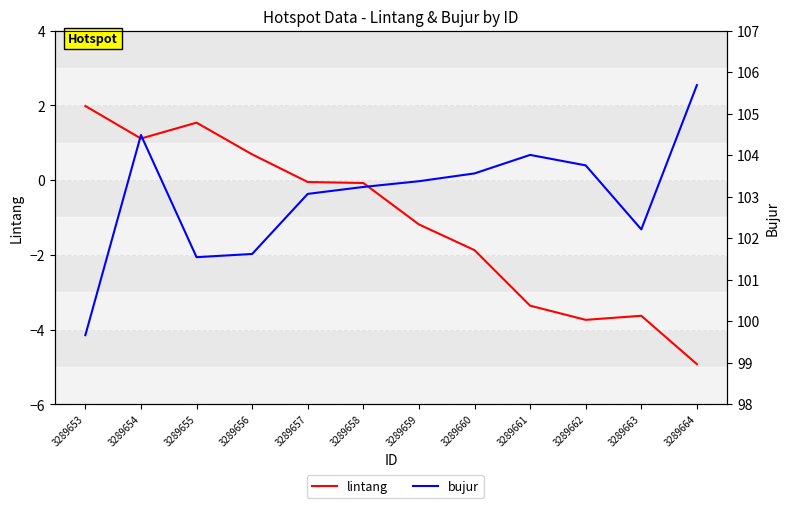

True or false: lintang has more than 1 interior local peaks.

True